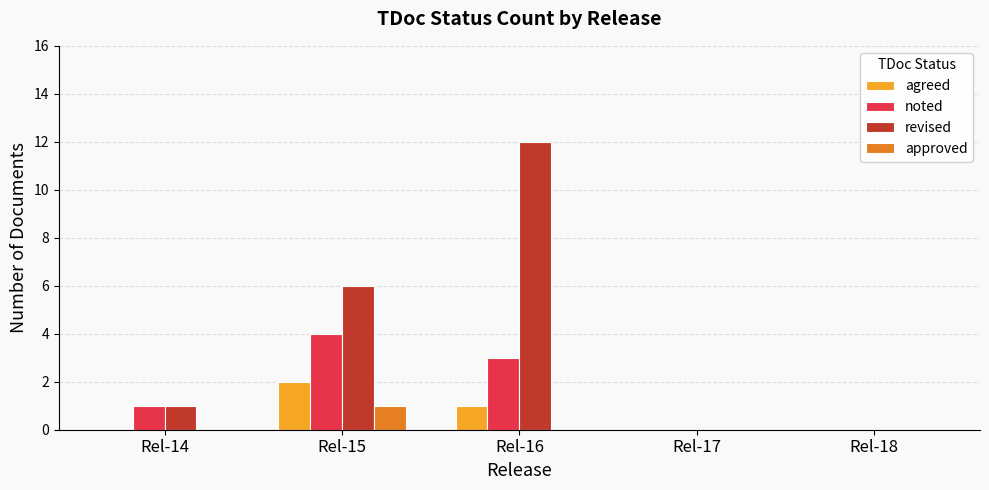

What are all the series names shown in the legend?

agreed, noted, revised, approved